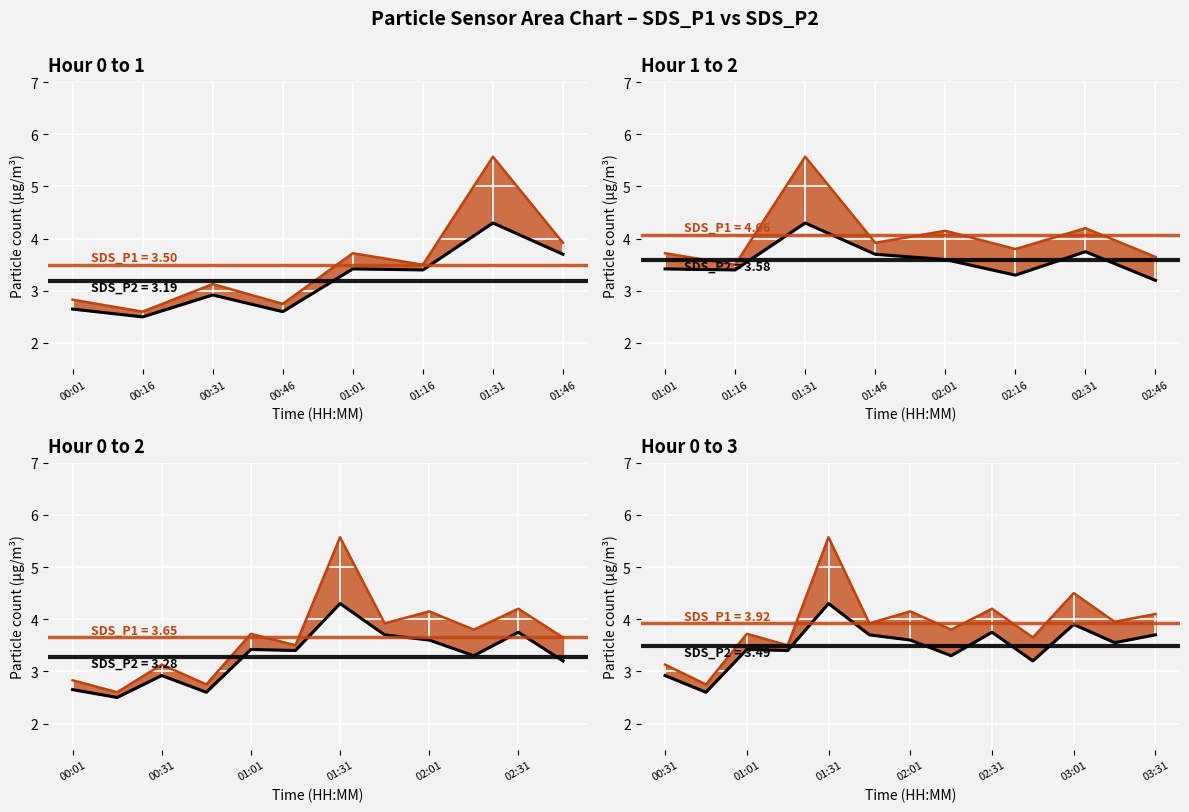

What is the total value across all series at 02:31?

8.0